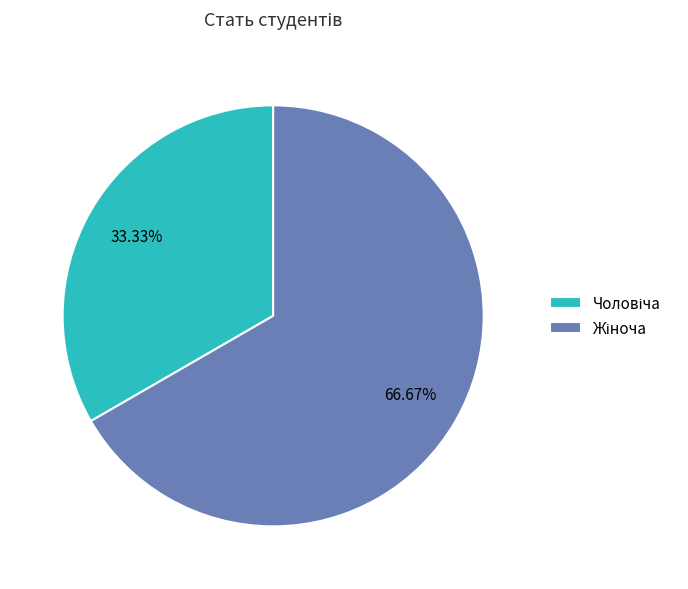

Does any single category account for the majority?

Yes